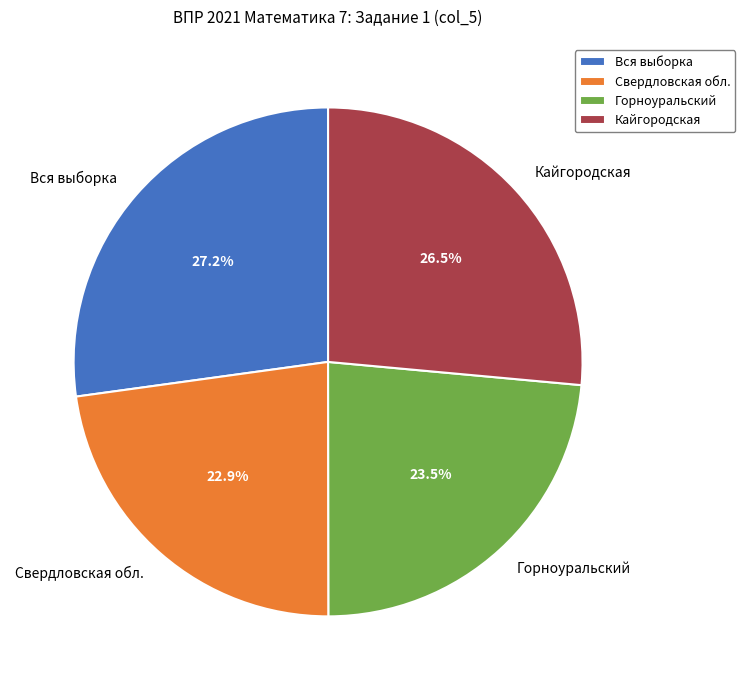

Rank the categories by value from highest to lowest.

Вся выборка, Кайгородская, Горноуральский, Свердловская обл.